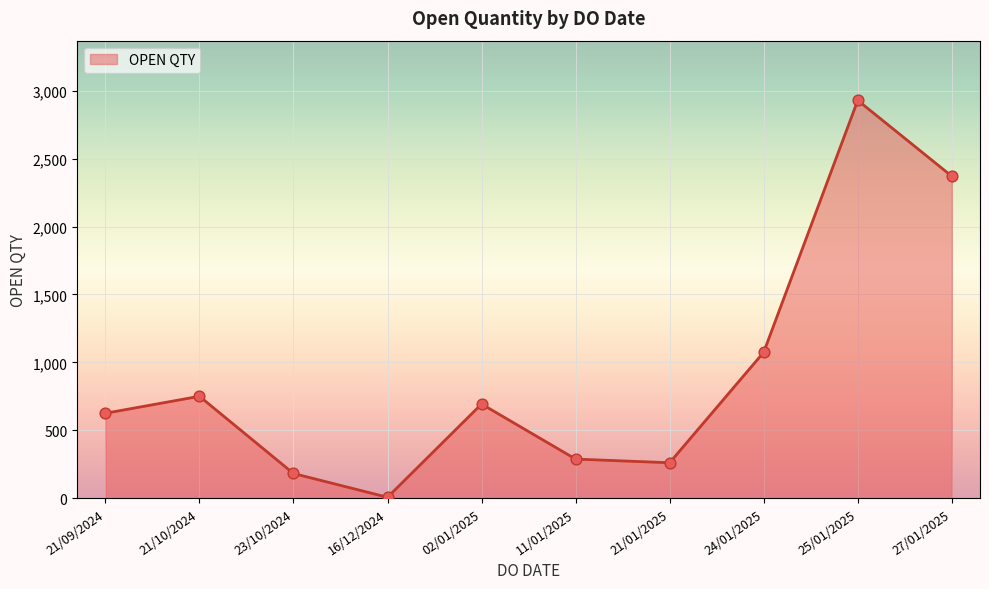

Approximately how many times larger is the value at 27/01/2025 compared to 25/01/2025?

0.8